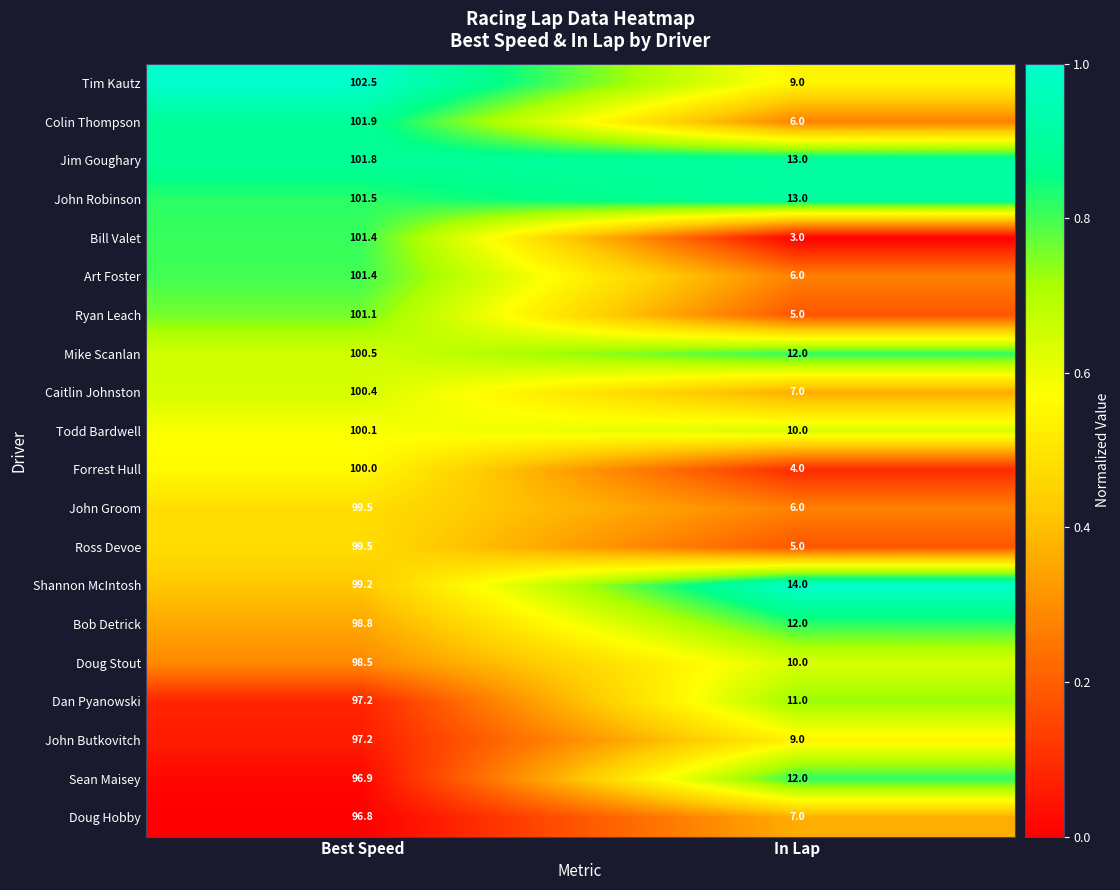

Which category has the lowest value in the Colin Thompson series?

In Lap